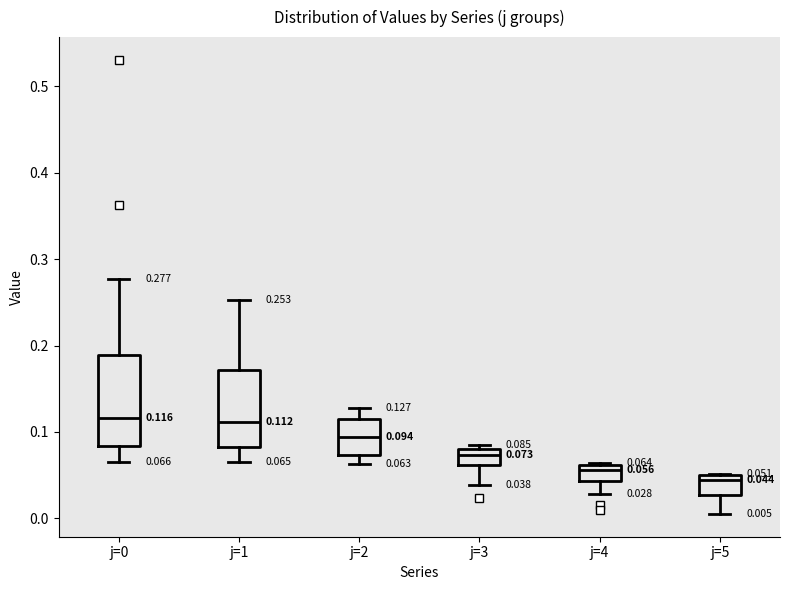

Which box has the lowest median line?

j=5